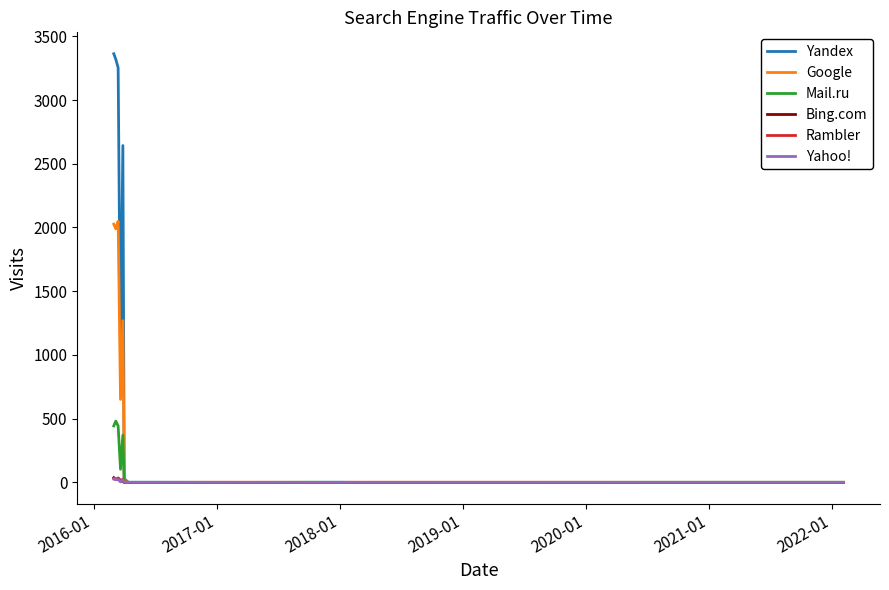

Which series has the widest spread of values?

Yandex